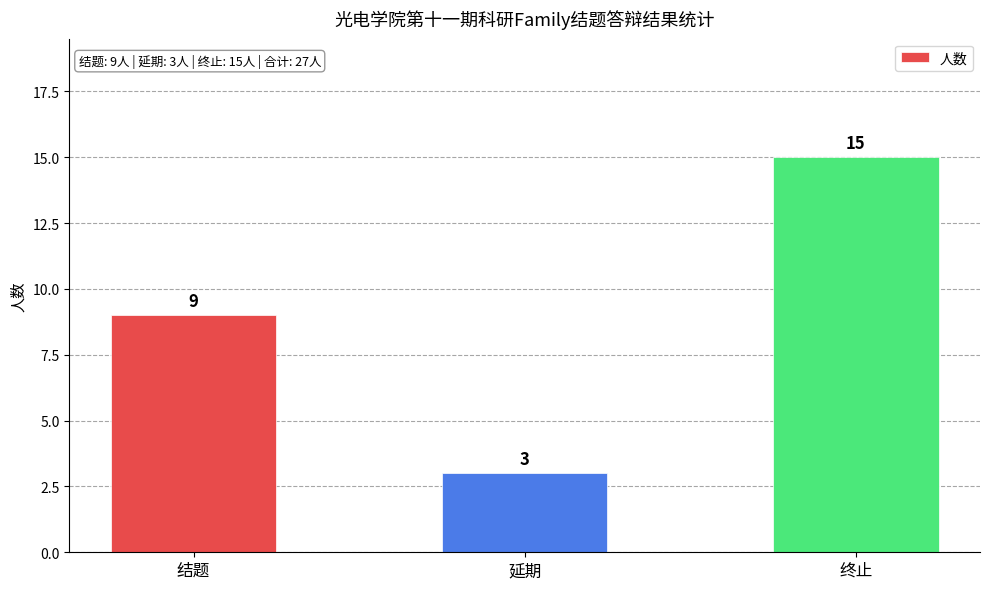

Reading left to right, transcribe all the data shown in this chart.

9	3	15